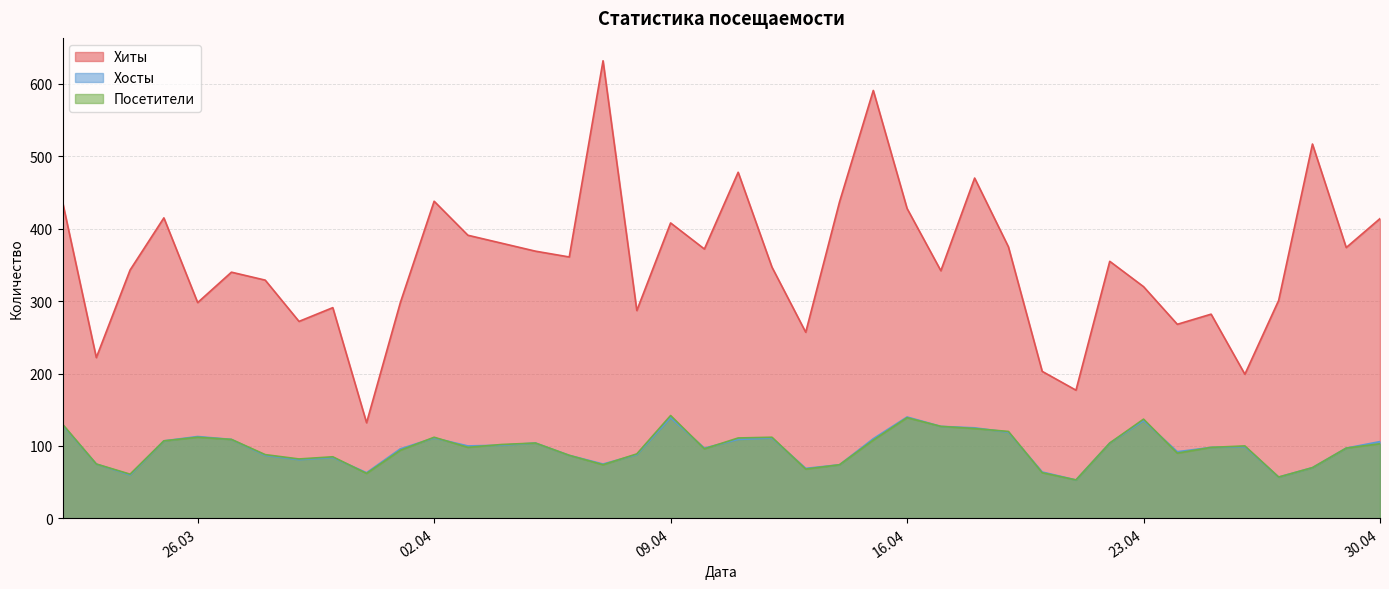

At which category is the sum across all series the highest?

2024-04-15